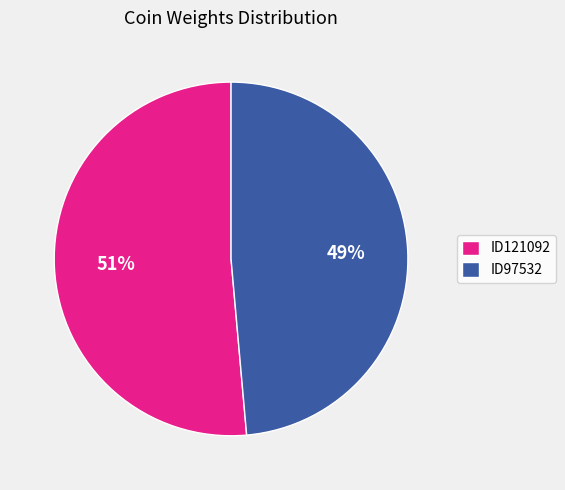

How many slices are in this pie chart?

2